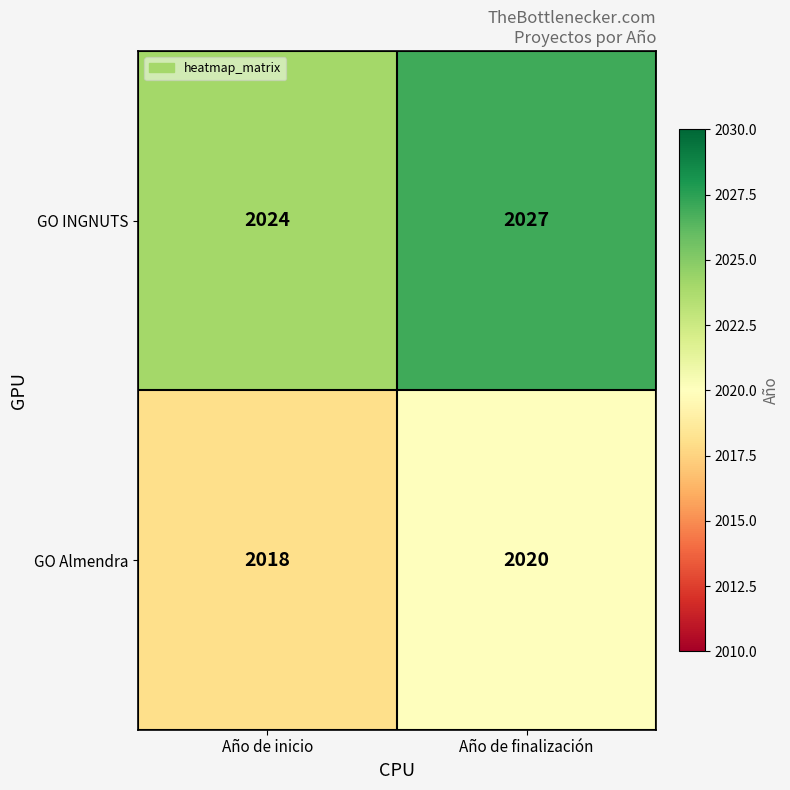

Reading left to right, extract all data points from this chart.

GO INGNUTS: 2024	2027
GO Almendra: 2018	2020